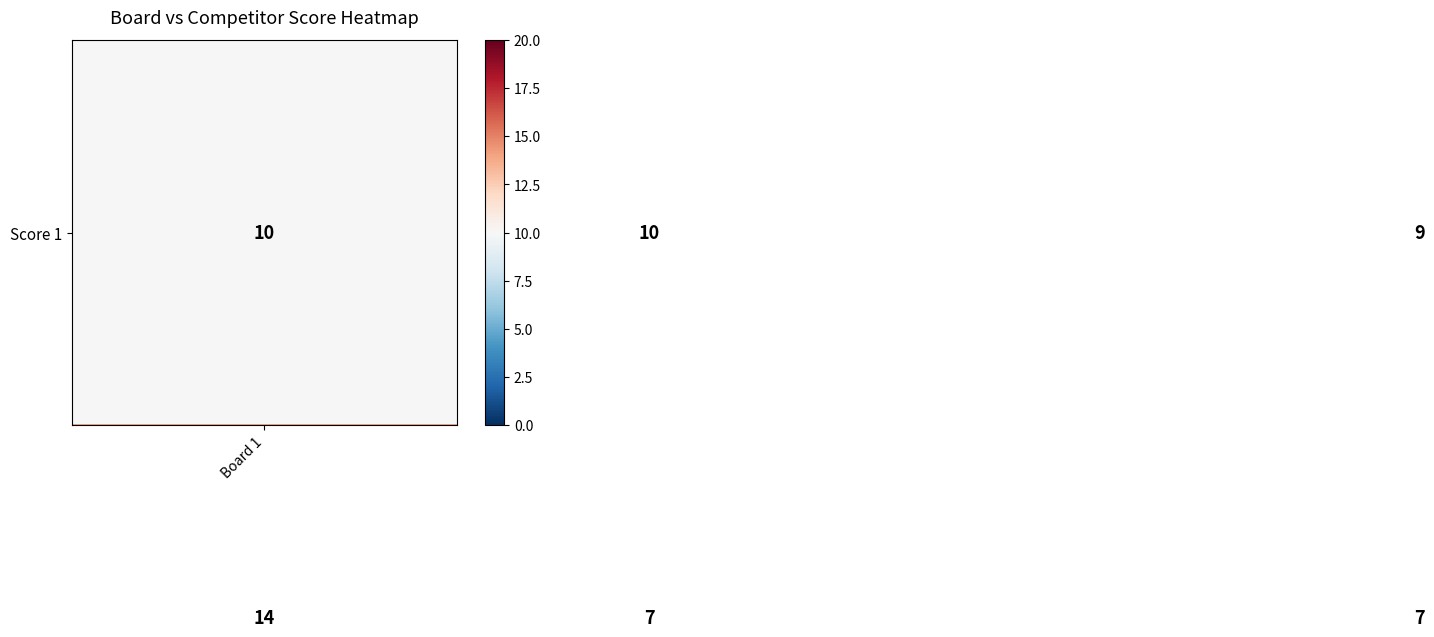

At how many categories does at least one series exceed 7?

4